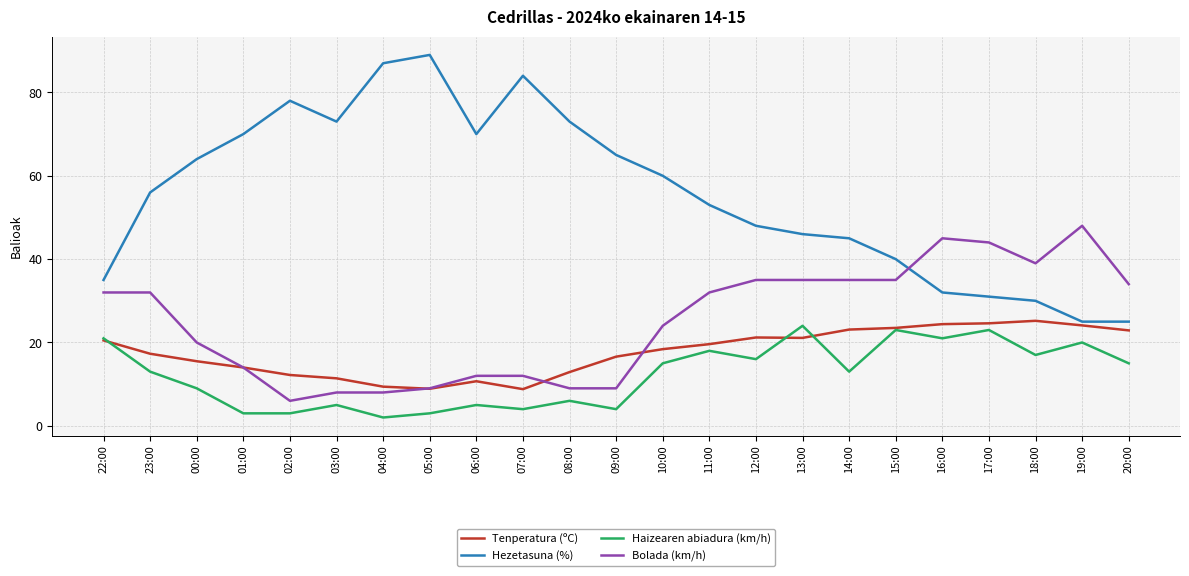

How many categories are shown in the chart?

23